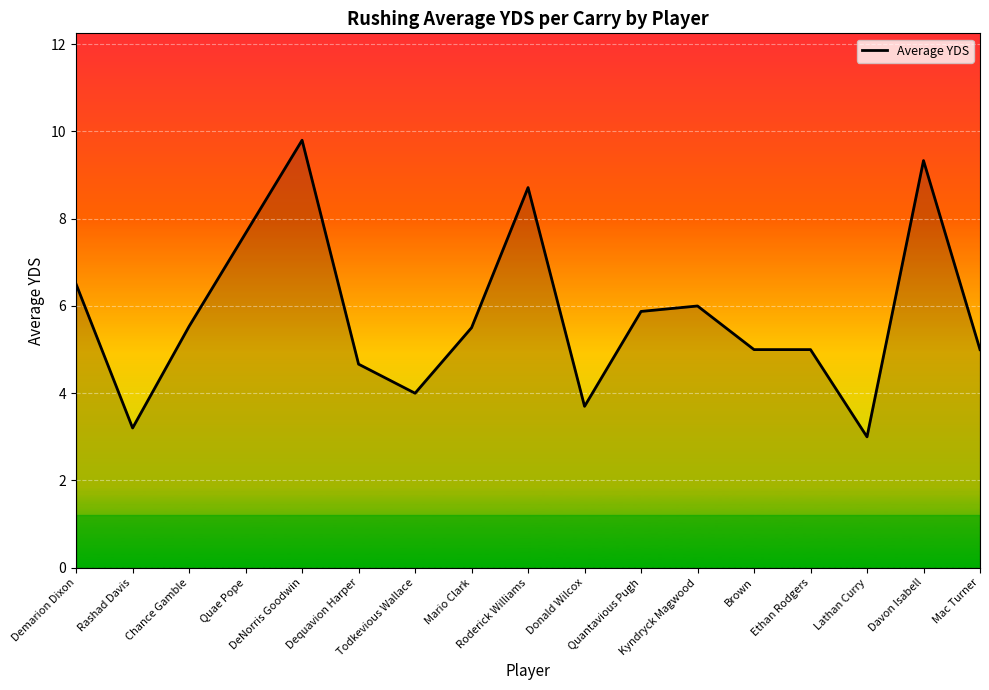

What is the smallest value displayed?

3.0